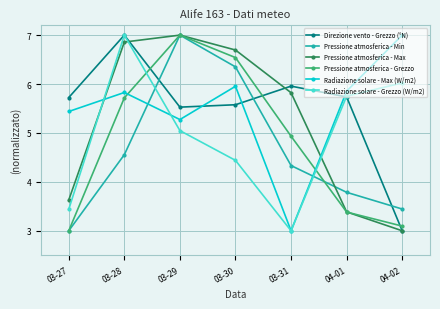

Does the chart display data point markers on the line(s)?

Yes